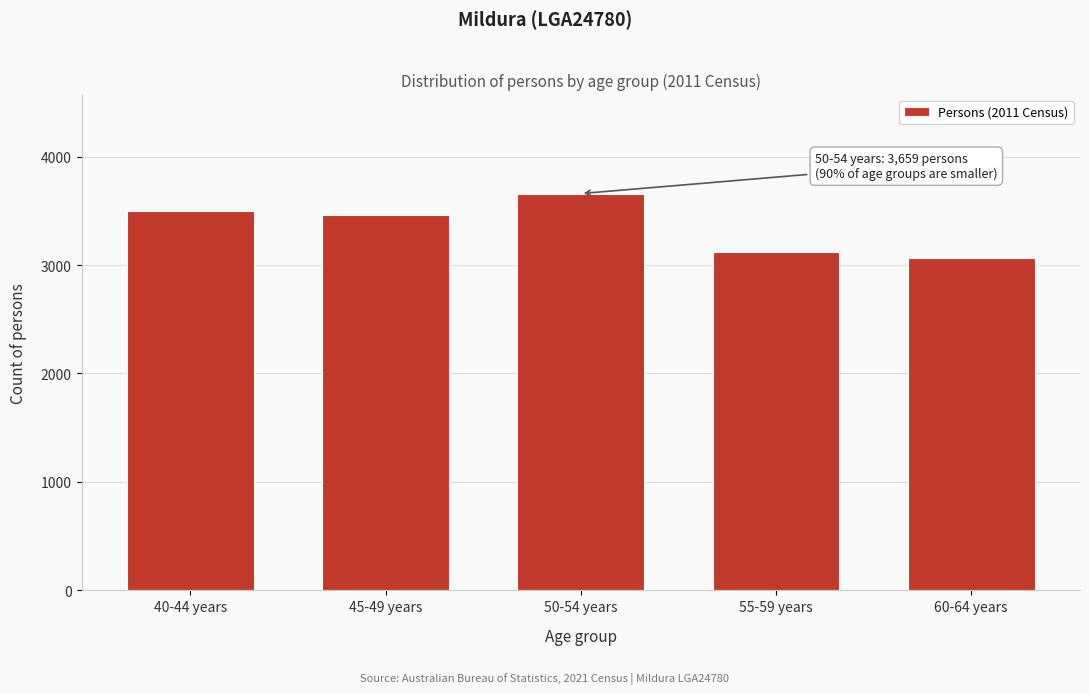

Reading left to right, transcribe all the data shown in this chart.

40-44 years=3497	45-49 years=3464	50-54 years=3659	55-59 years=3119	60-64 years=3066